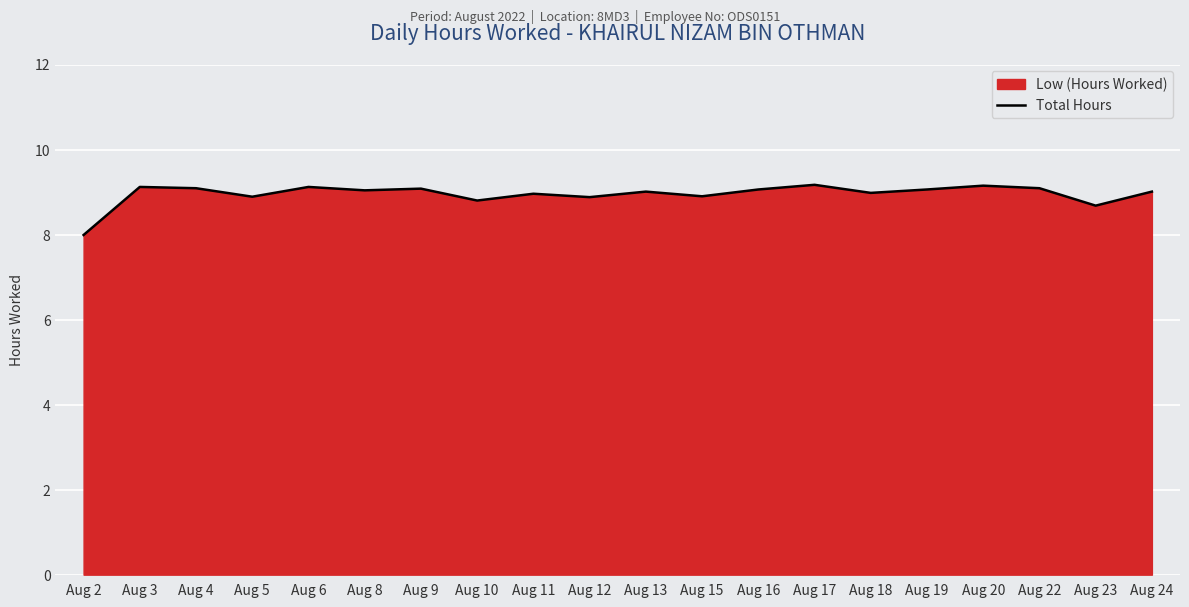

What is the value of the 6th point from the left?

9.0